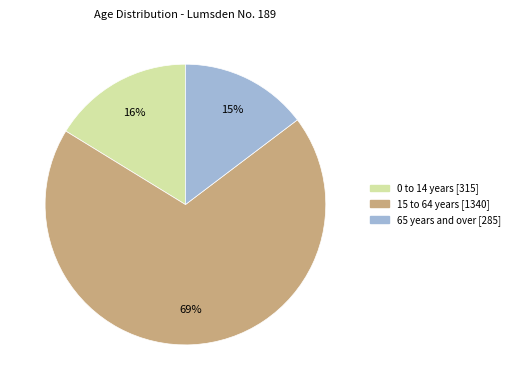

What is the ratio of the value at 65 years and over to the value at 15 to 64 years?

0.2